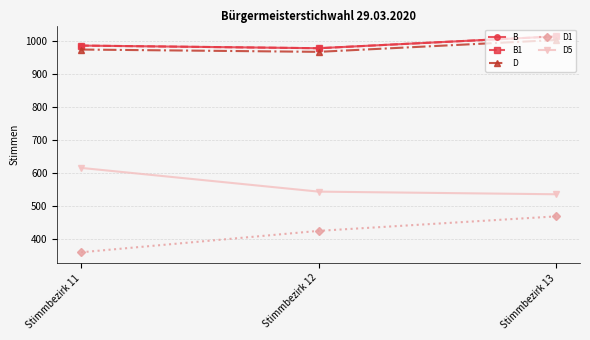

Reading right to left, what are all the values shown in this chart?

B: 1014	978	986
B1: 1014	978	986
D: 1003	967	974
D1: 468	424	359
D5: 535	543	615